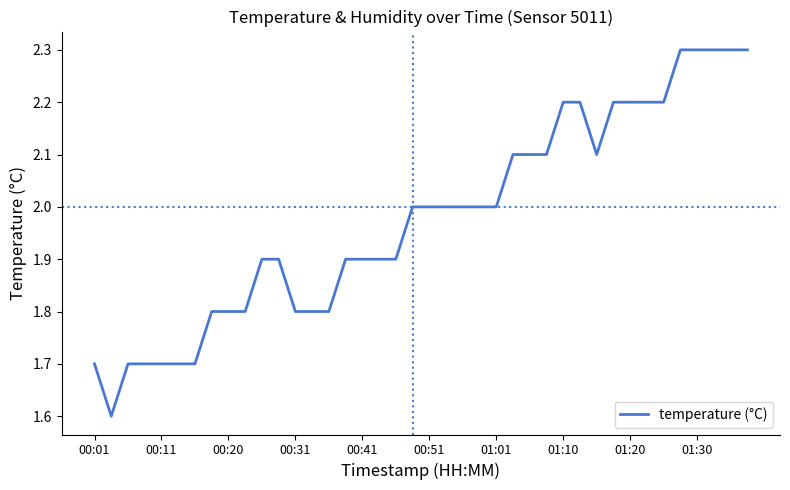

How many lines are shown in the chart?

1